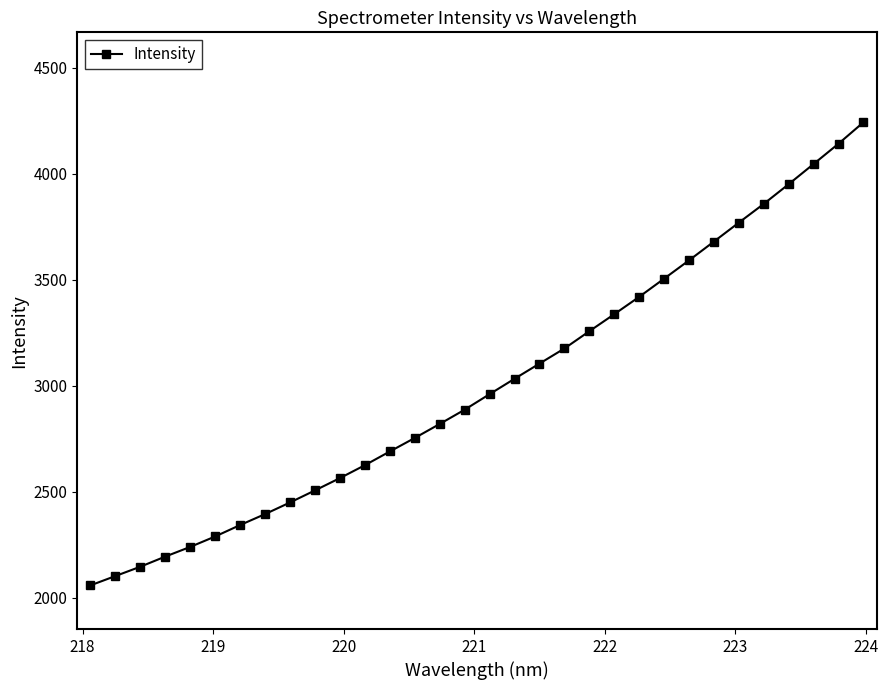

What is the average value?

3004.7